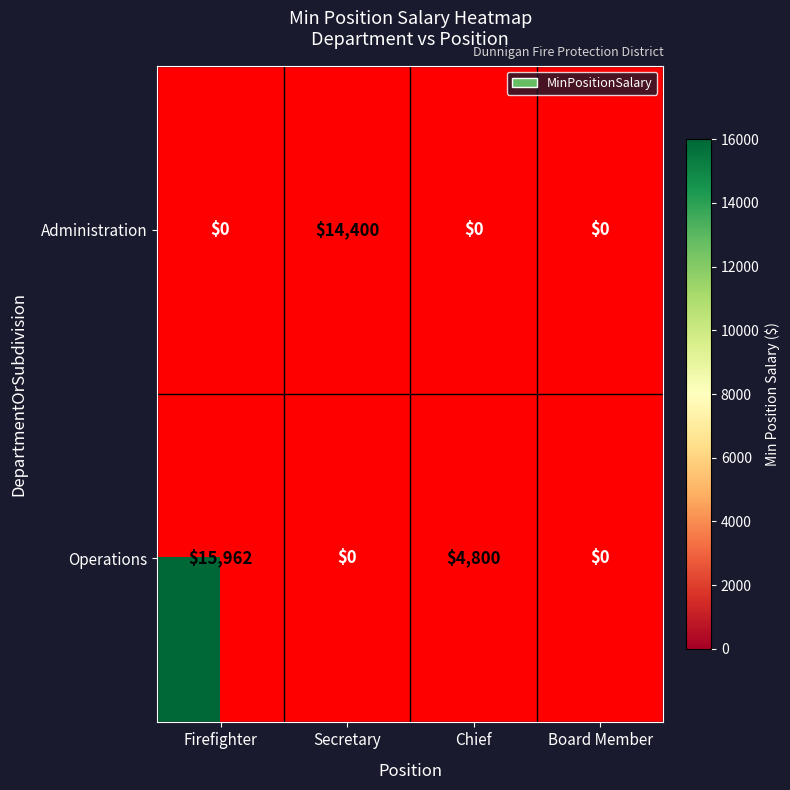

The value of Administration at Secretary is 24872. True or false?

False